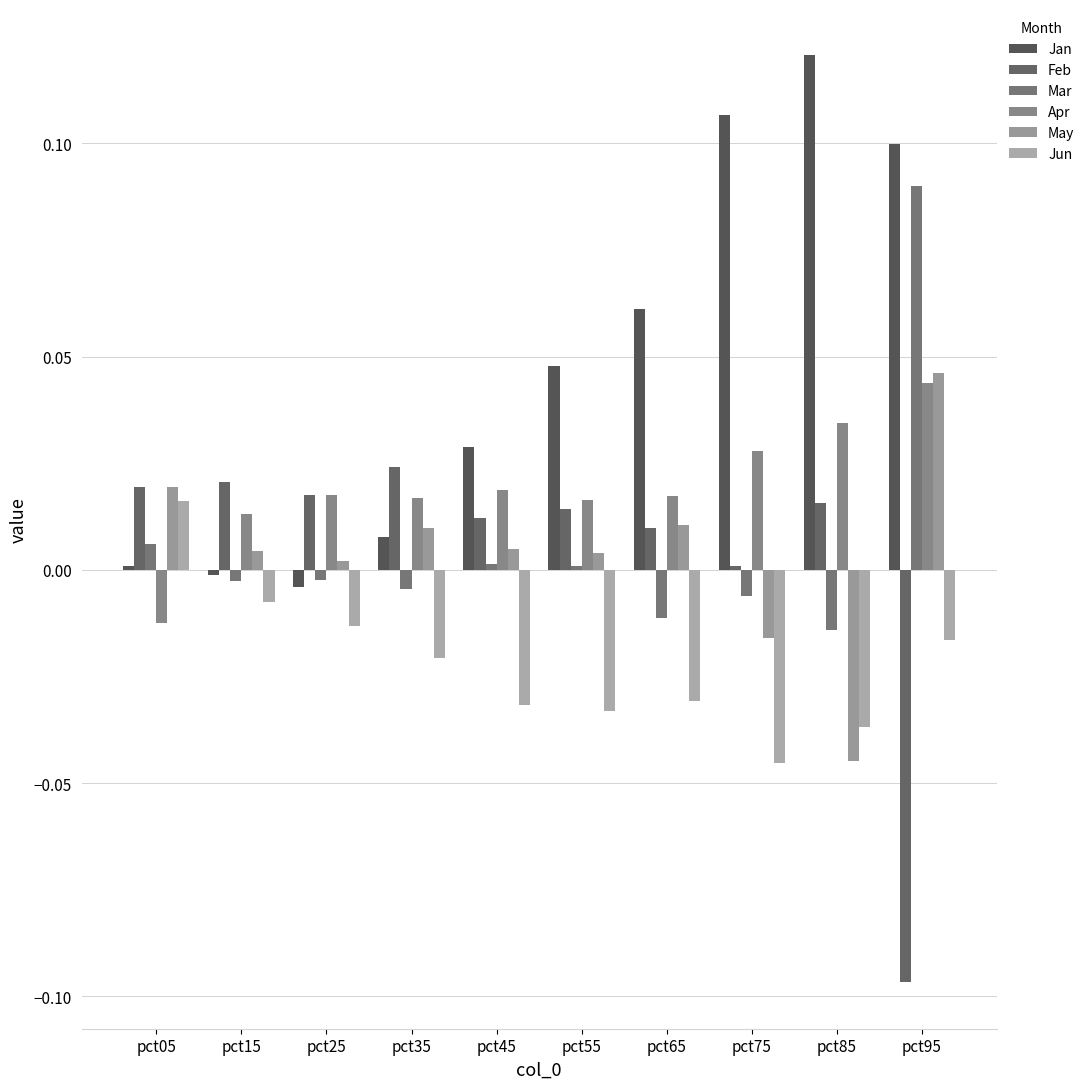

What are all the series names shown in the legend?

Jan, Feb, Mar, Apr, May, Jun